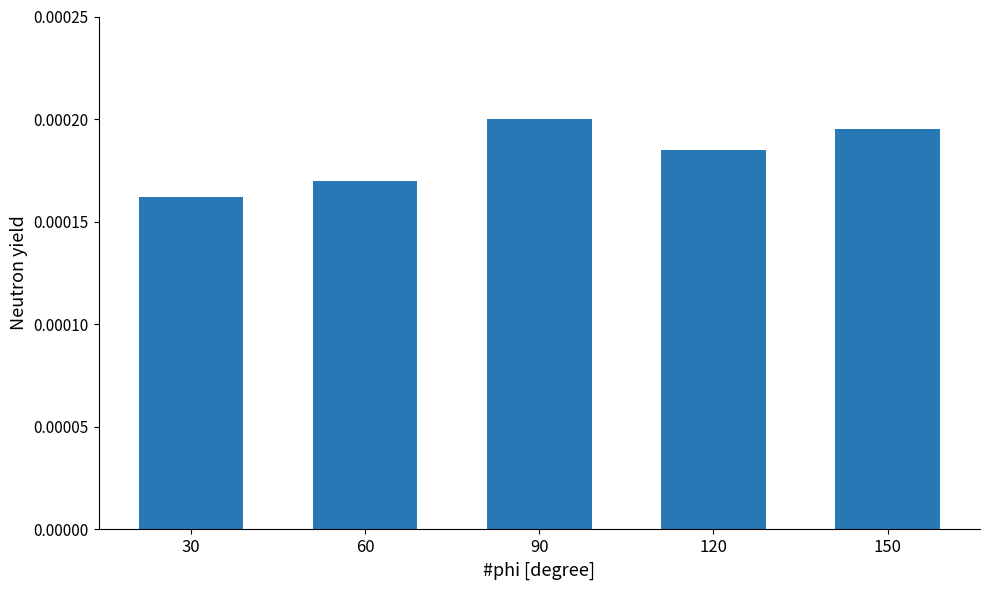

Which has a higher value, 120 or 90?

90